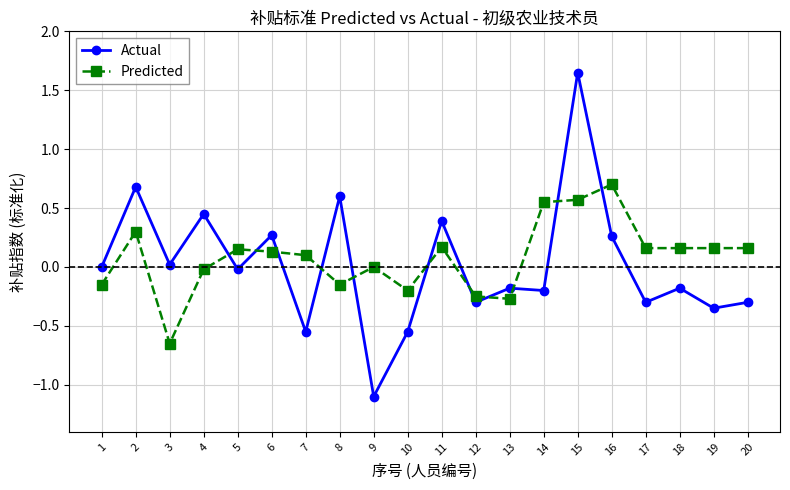

The value of Actual at 14 is -0.2. True or false?

True